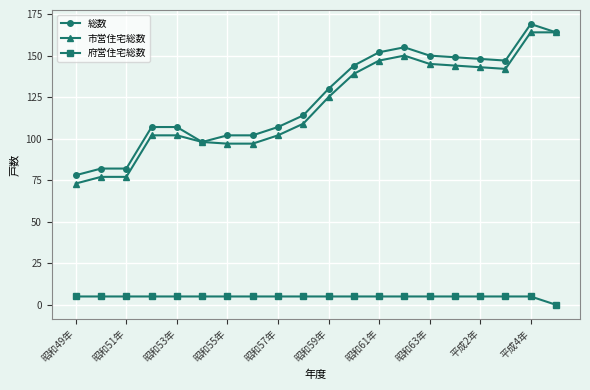

At how many categories does at least one series exceed 93?

17